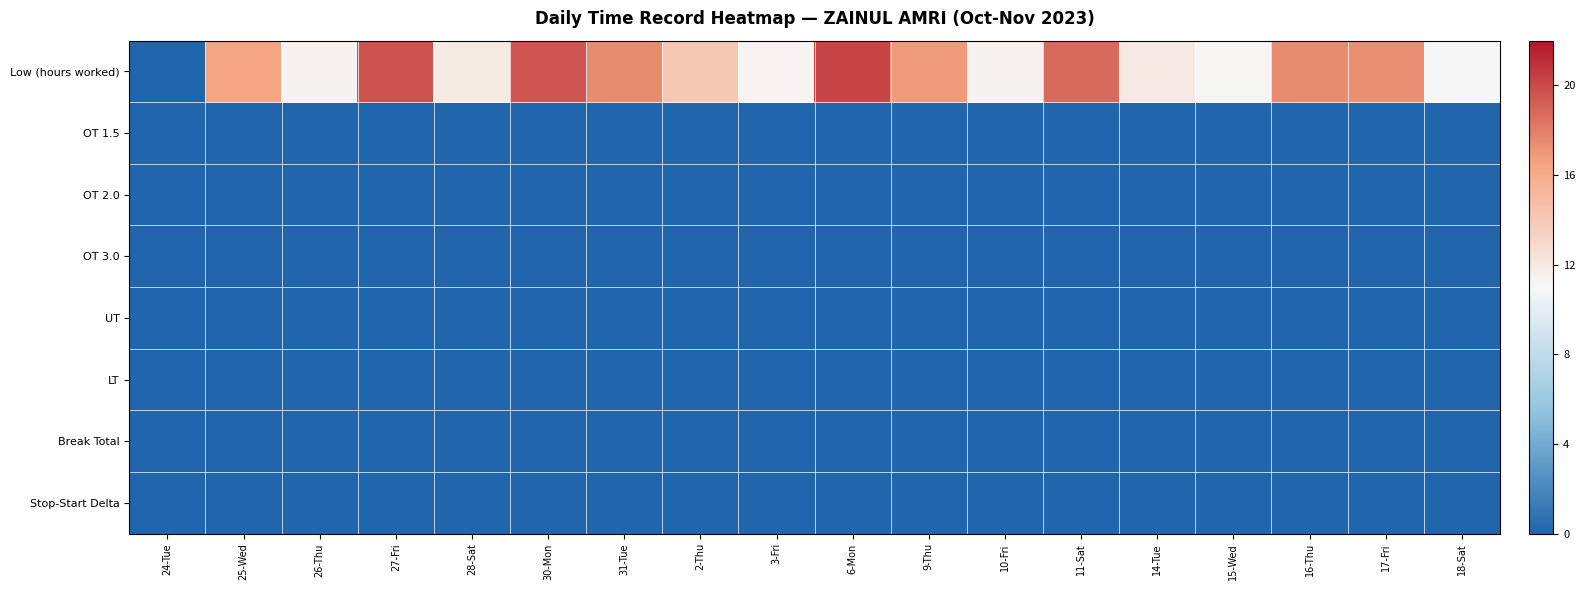

Count the number of data series in this chart.

8